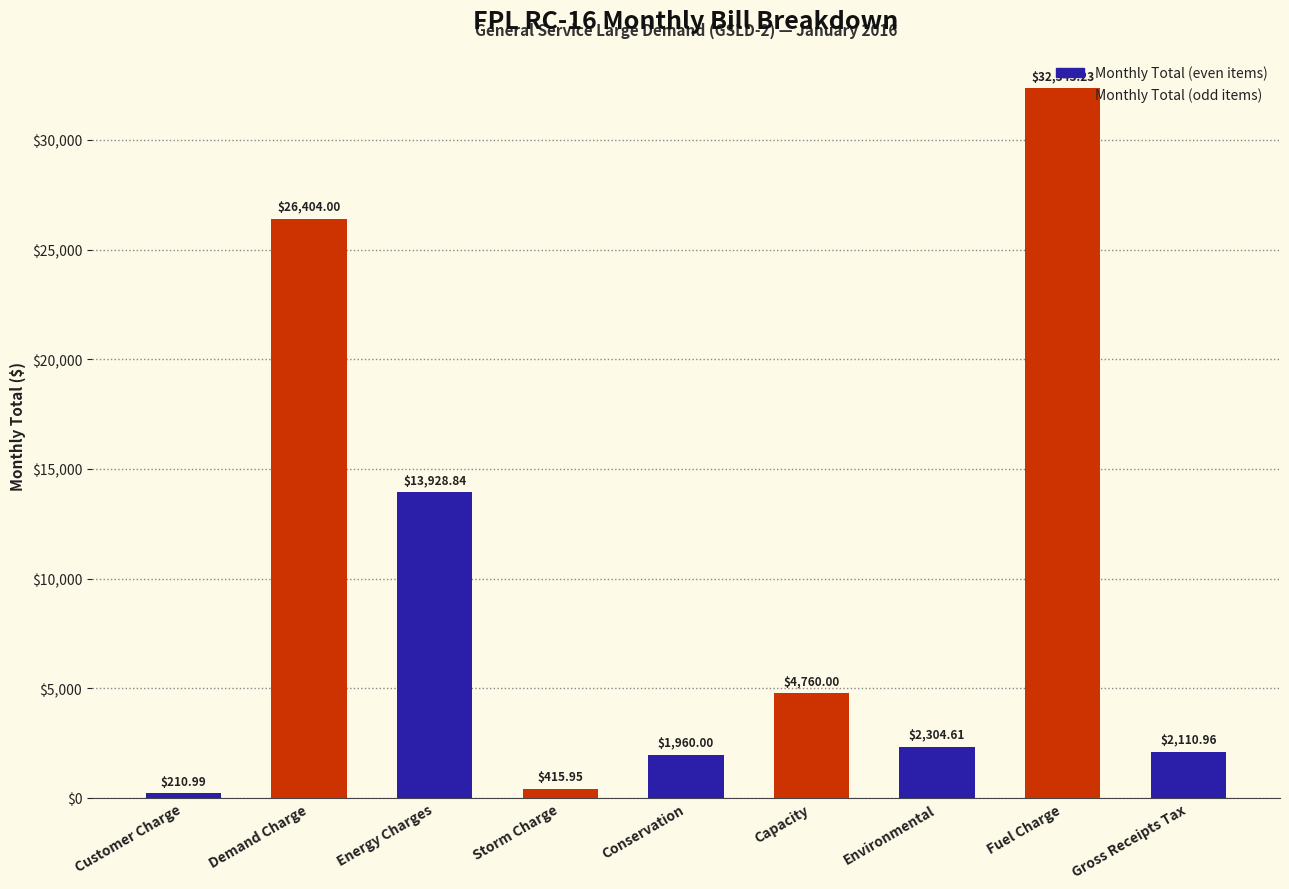

What is the difference between the maximum and second lowest values?

31927.3